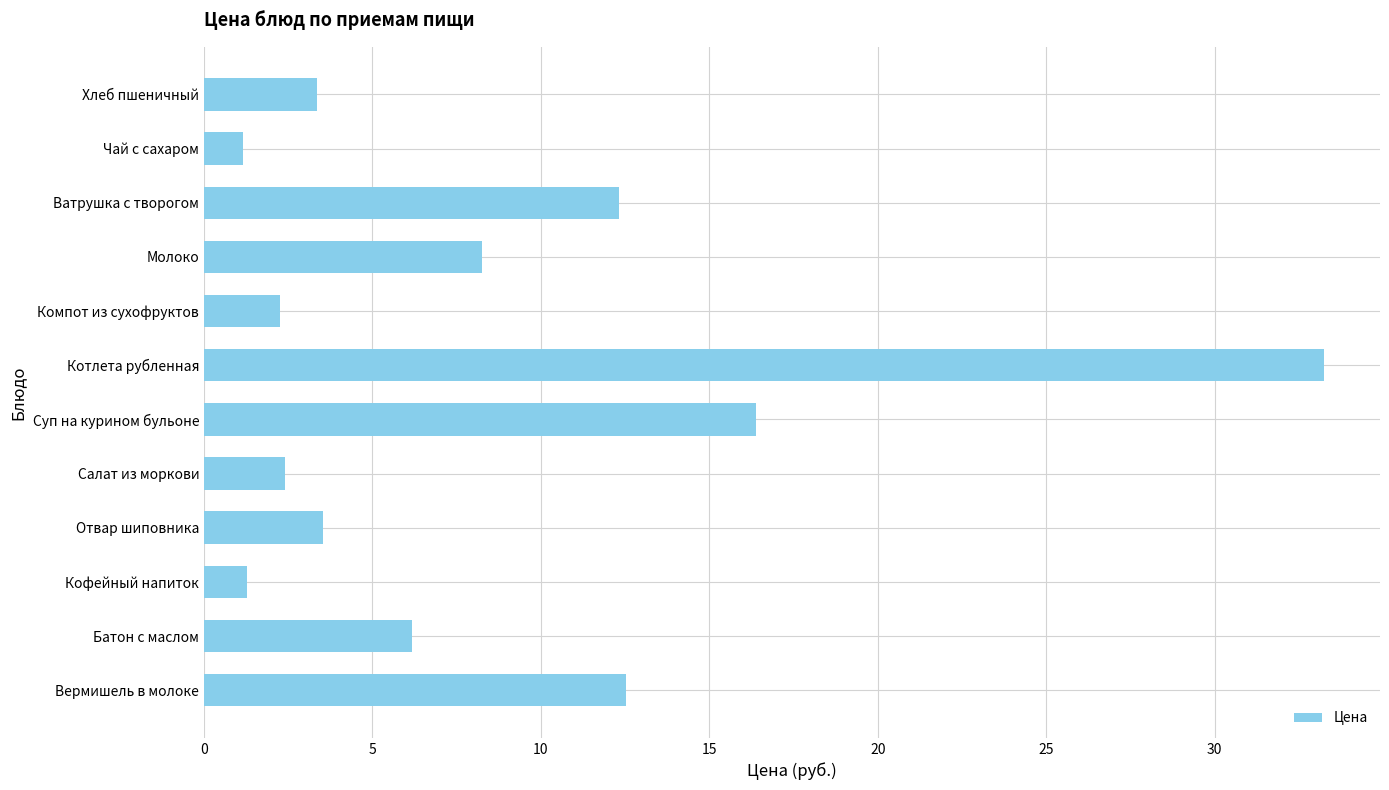

What is the smallest value displayed?

1.2